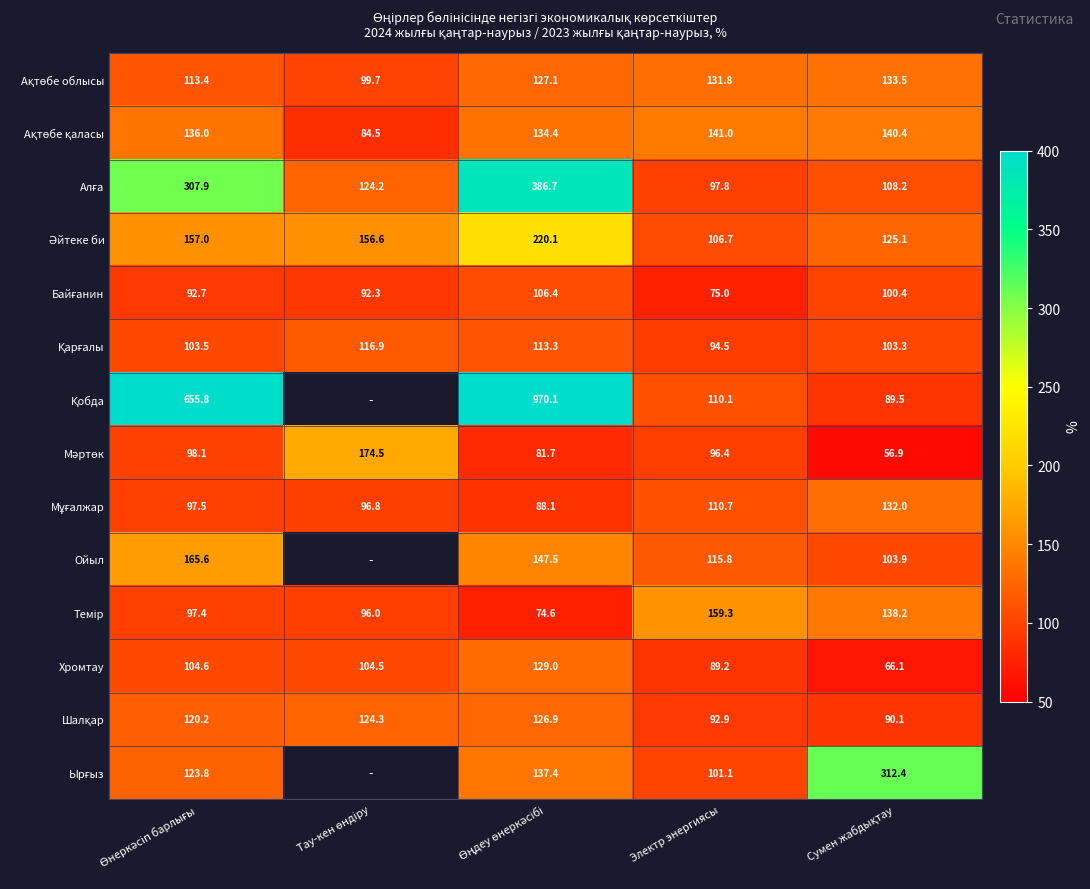

What is the sum of all Хромтау values?

493.4